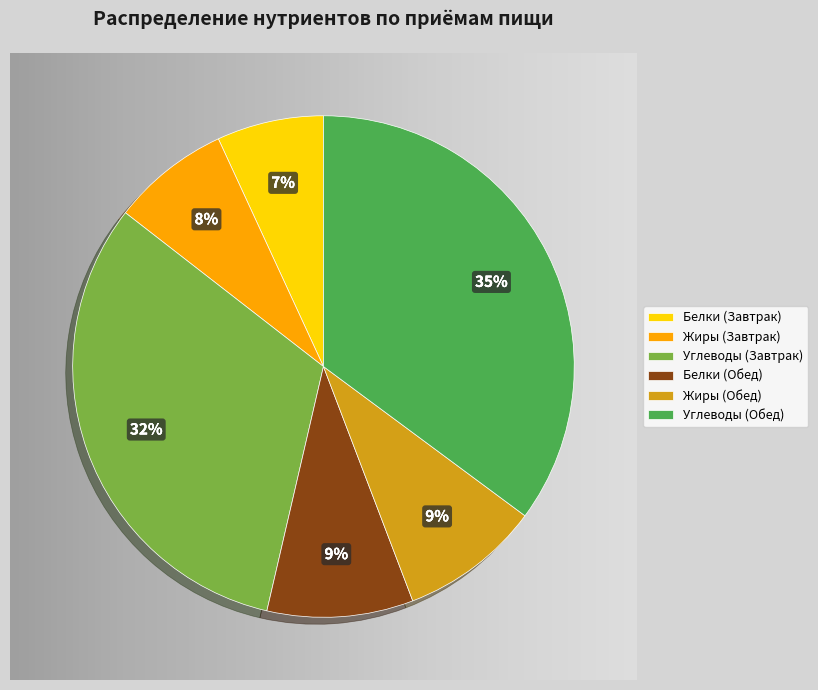

What percentage is the Белки (Обед) slice, to the nearest percent?

9%